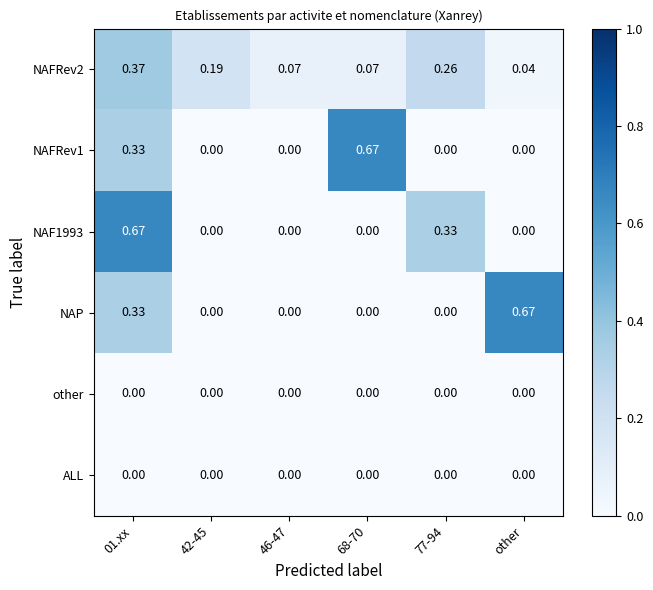

Is the value of ALL at other greater than the value of NAF1993 at 77-94?

No